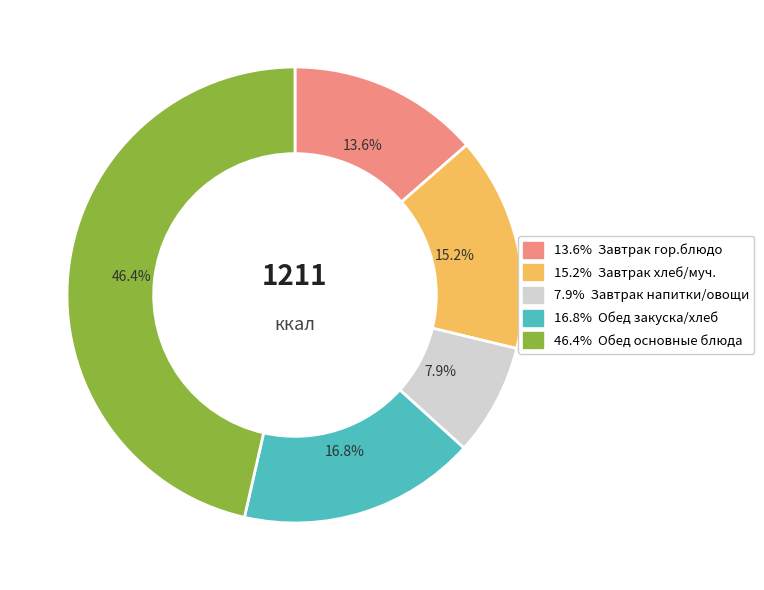

Is there any slice that represents more than half of the pie?

No